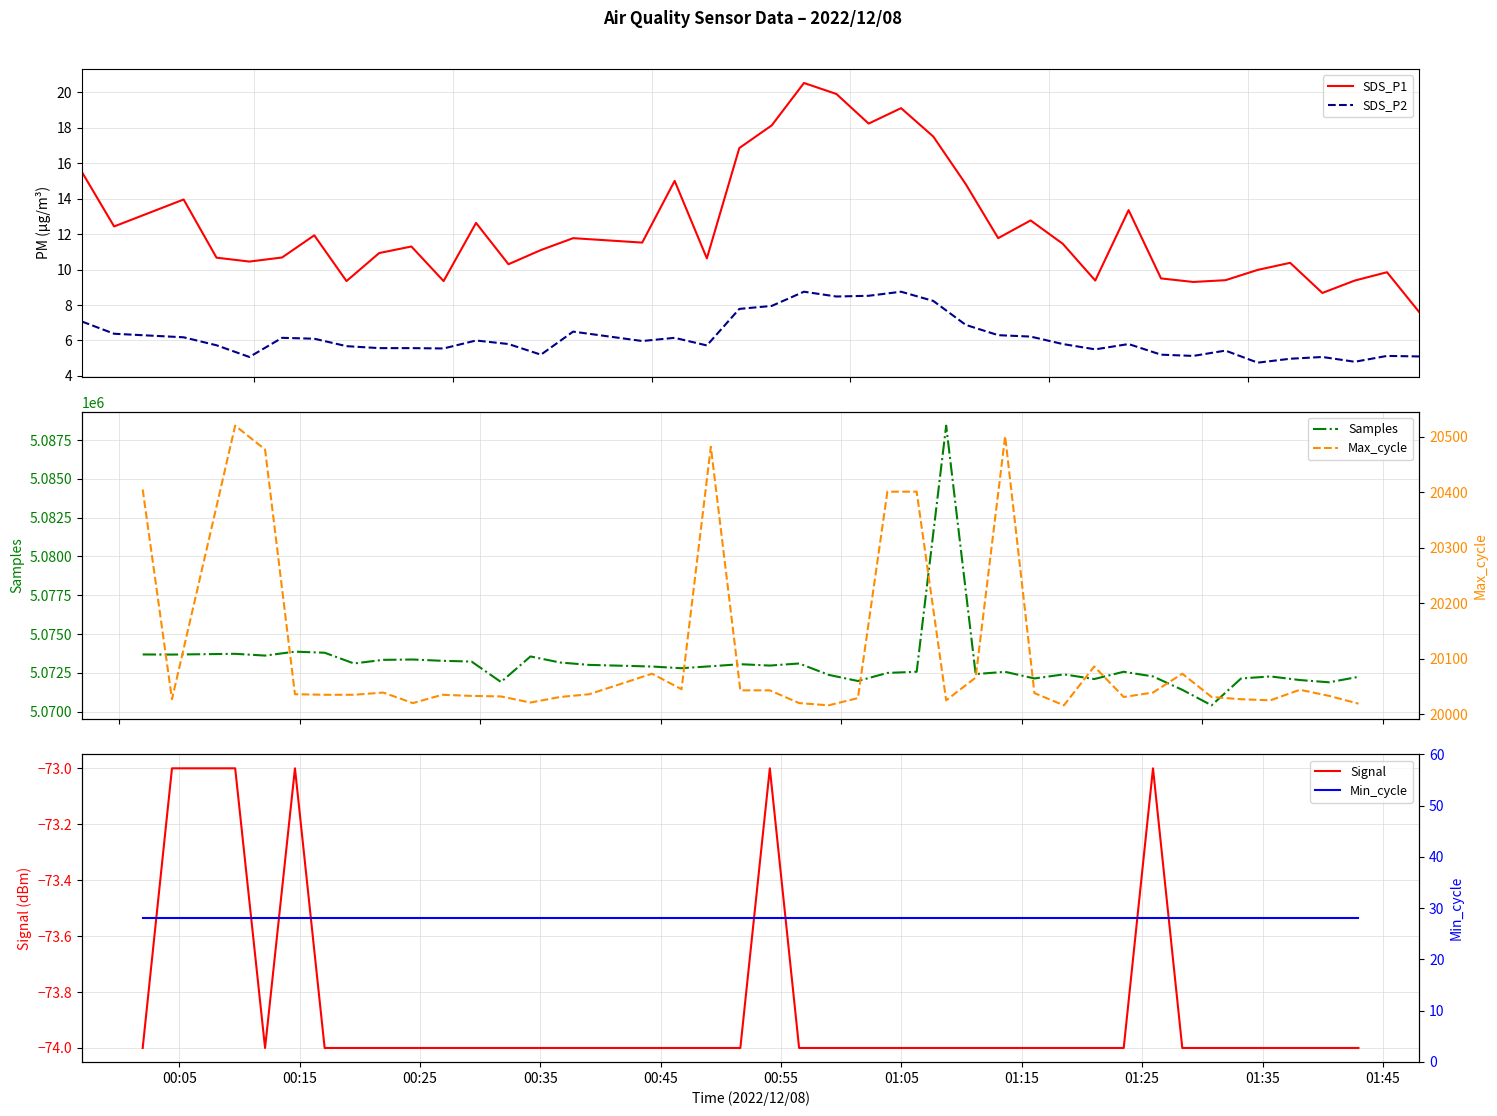

True or false: SDS_P1 and SDS_P2 intersect in this chart.

False